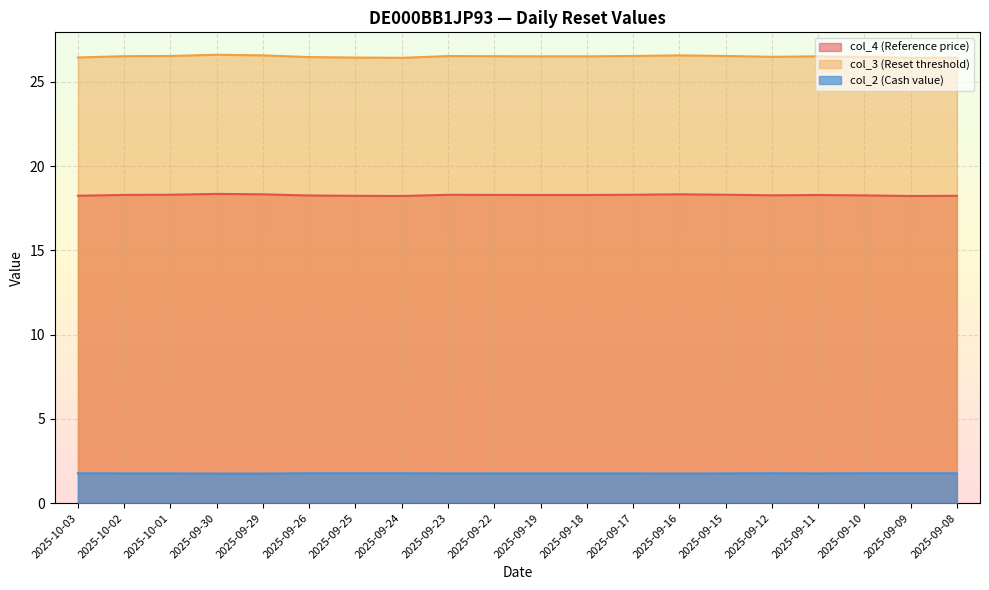

At 2025-09-19, list the series in order from largest to smallest.

col_3 (Reset threshold), col_4 (Reference price), col_2 (Cash value)